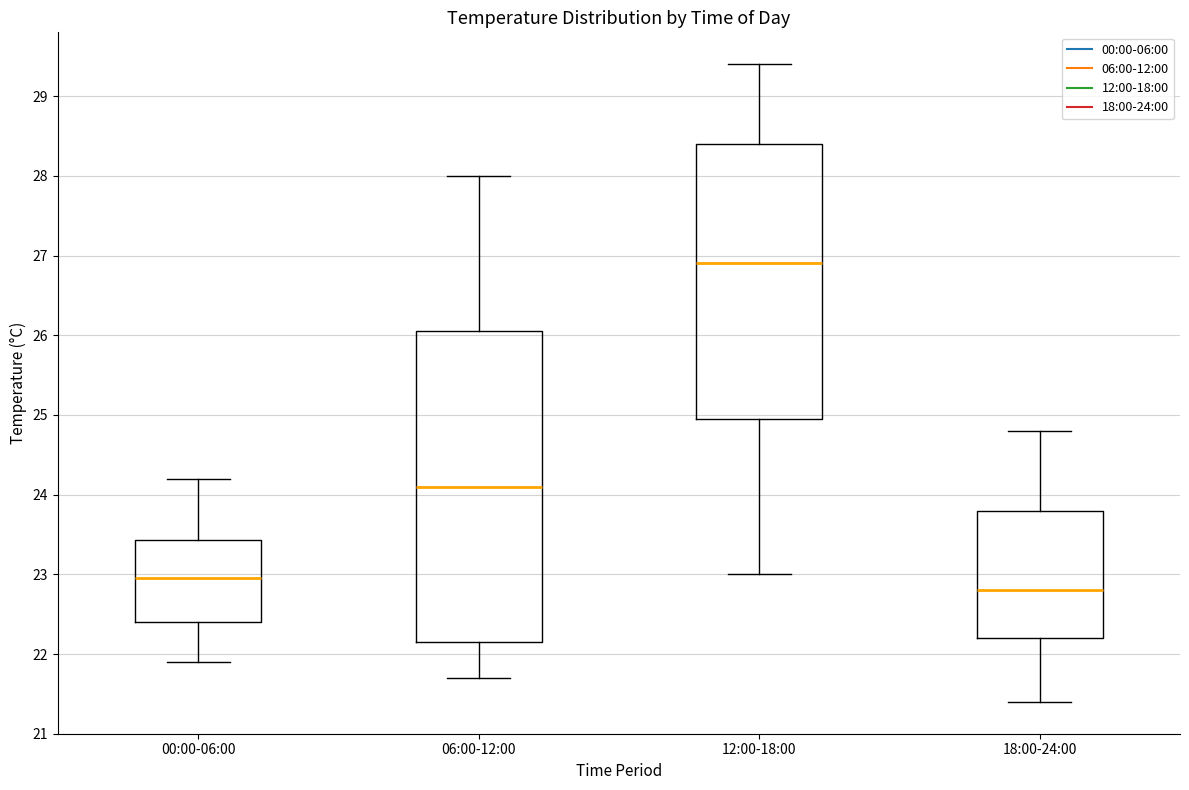

Comparing the boxes themselves (not the whiskers), which one is the tallest?

06:00-12:00